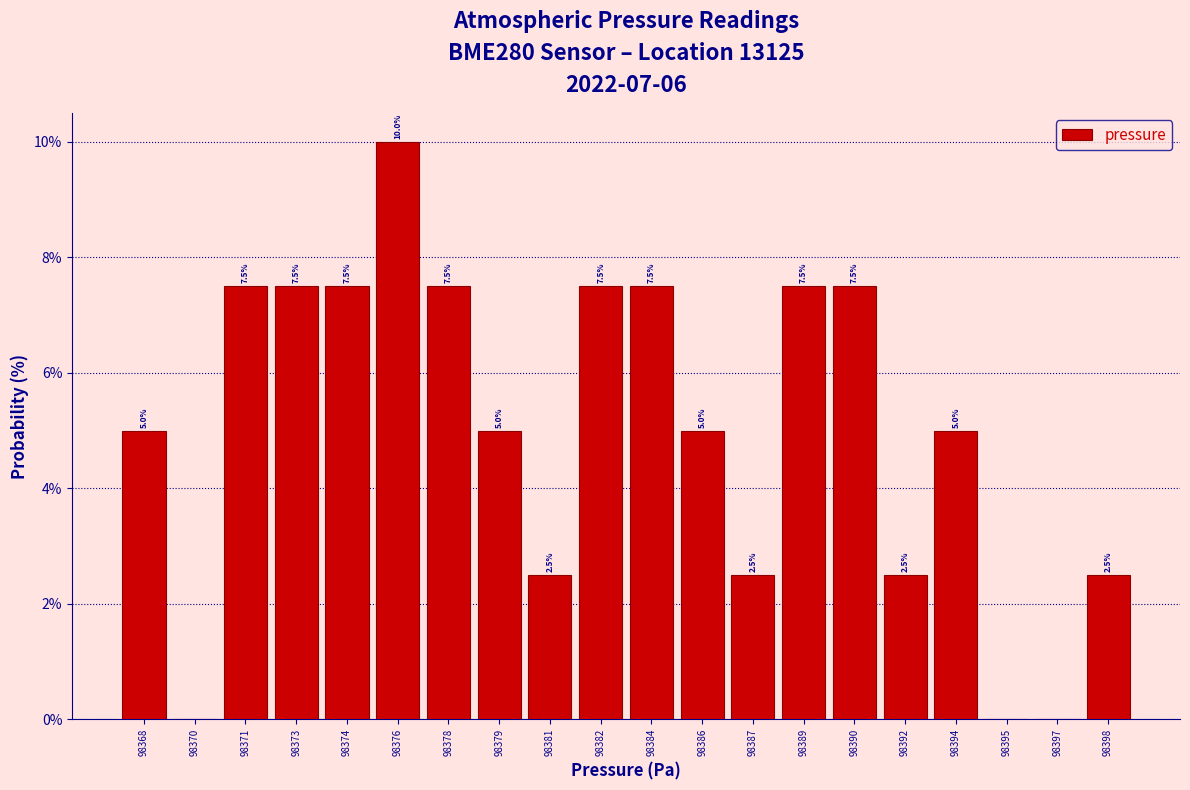

Reading left to right, transcribe all the data shown in this chart.

98368=5.0	98370=0.0	98371=7.5	98373=7.5	98374=7.5	98376=10.0	98378=7.5	98379=5.0	98381=2.5	98382=7.5	98384=7.5	98386=5.0	98387=2.5	98389=7.5	98390=7.5	98392=2.5	98394=5.0	98395=0.0	98397=0.0	98398=2.5